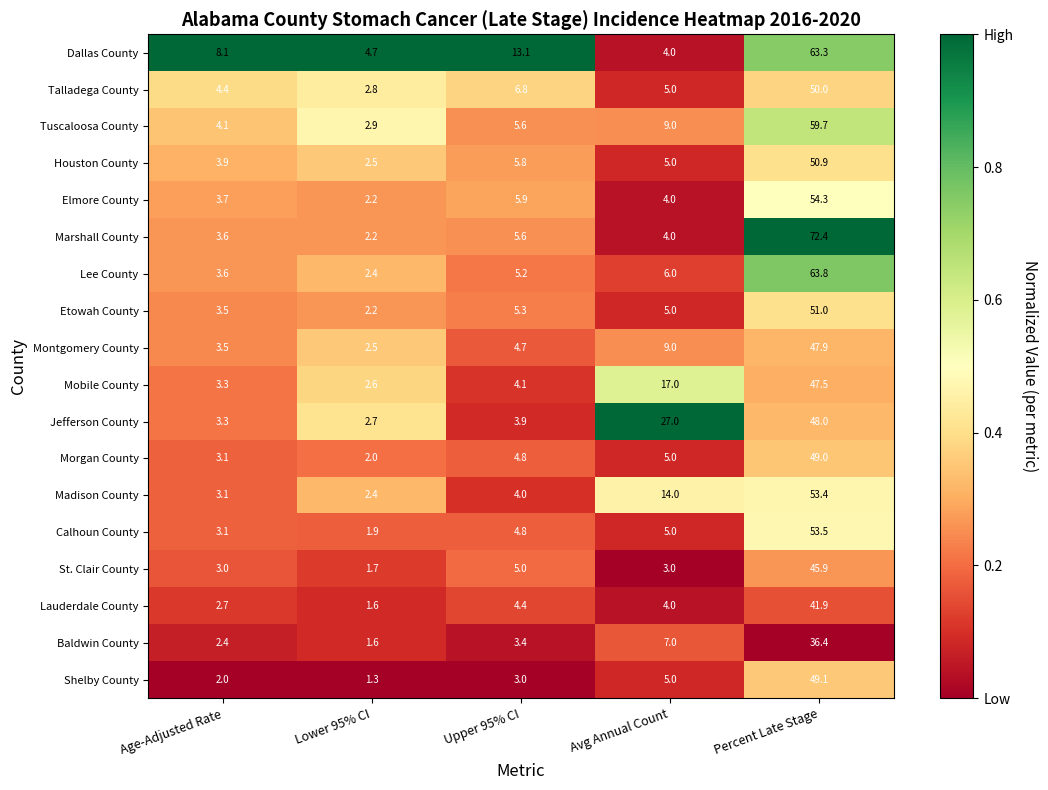

Is it true that Baldwin County equals 1.6 at Lower 95% CI?

True